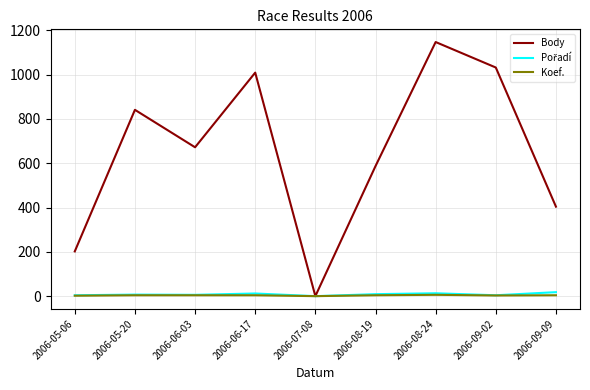

What is the maximum value shown in the chart?

1147